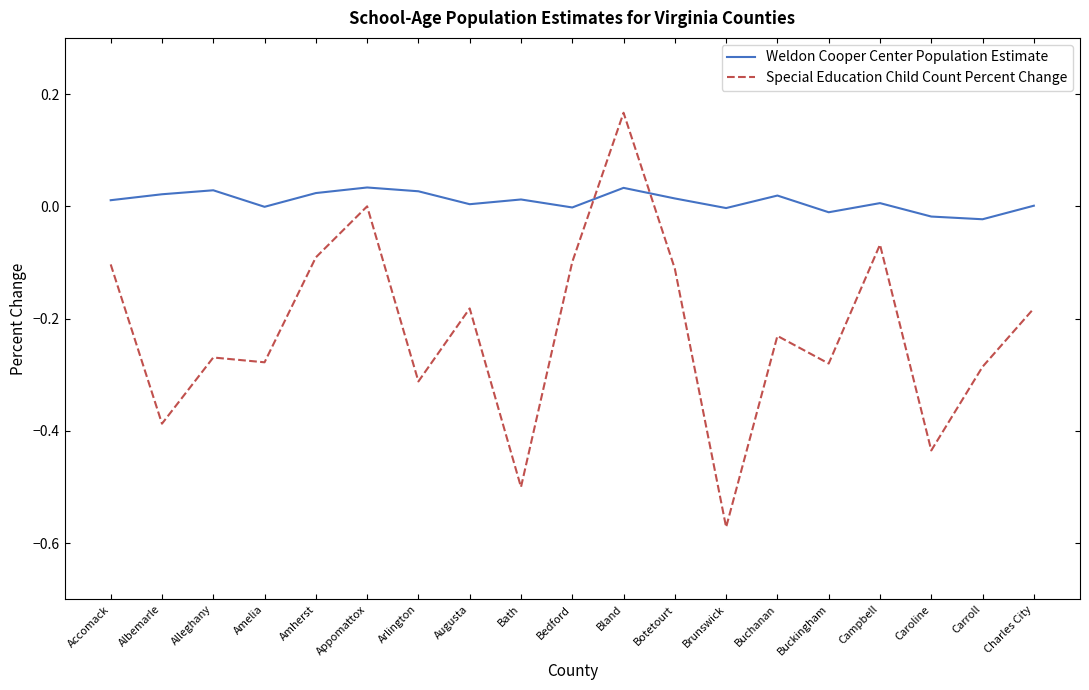

Which series has the widest spread of values?

Special Education Child Count Percent Change